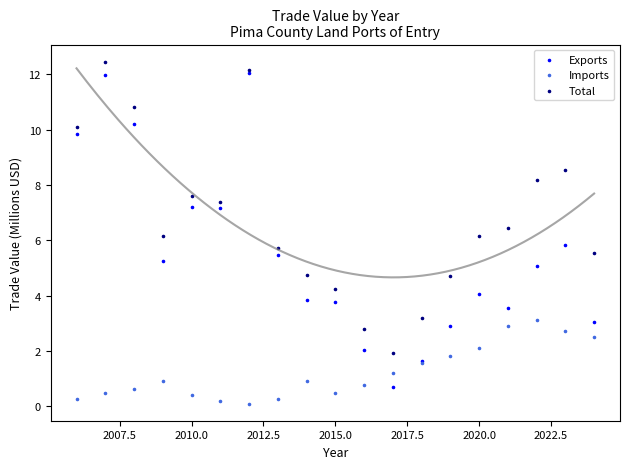

Which series contains the highest Y value?

Total